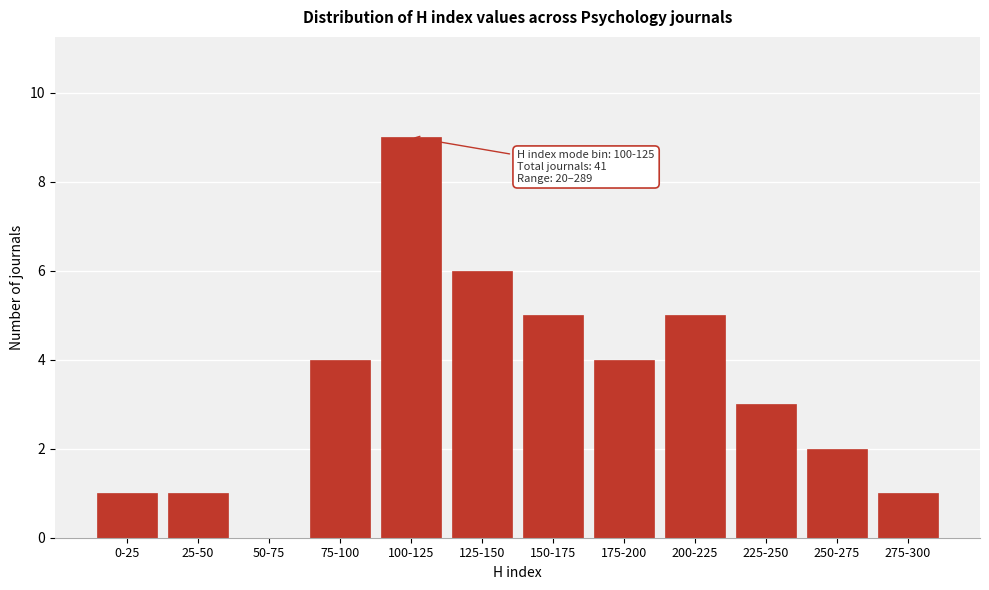

Reading left to right, list all the values displayed in this chart.

0-25=1	25-50=1	50-75=0	75-100=4	100-125=9	125-150=6	150-175=5	175-200=4	200-225=5	225-250=3	250-275=2	275-300=1